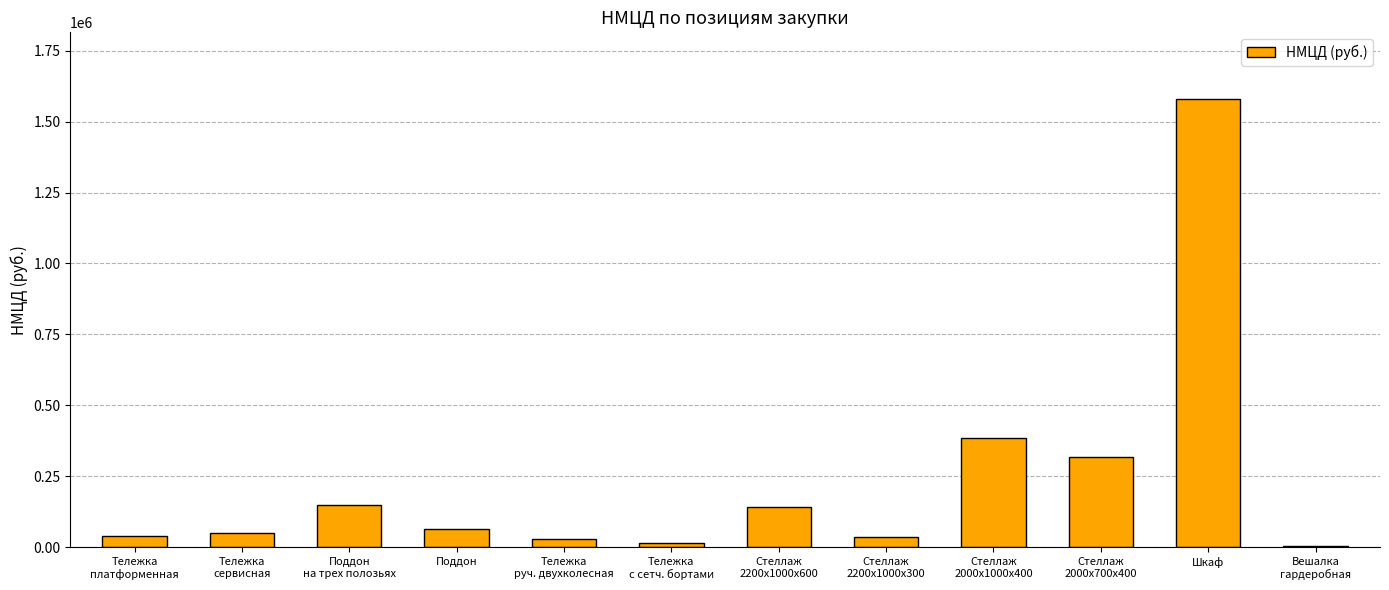

Where does the data first go above 64860?

Поддон
на трех полозьях